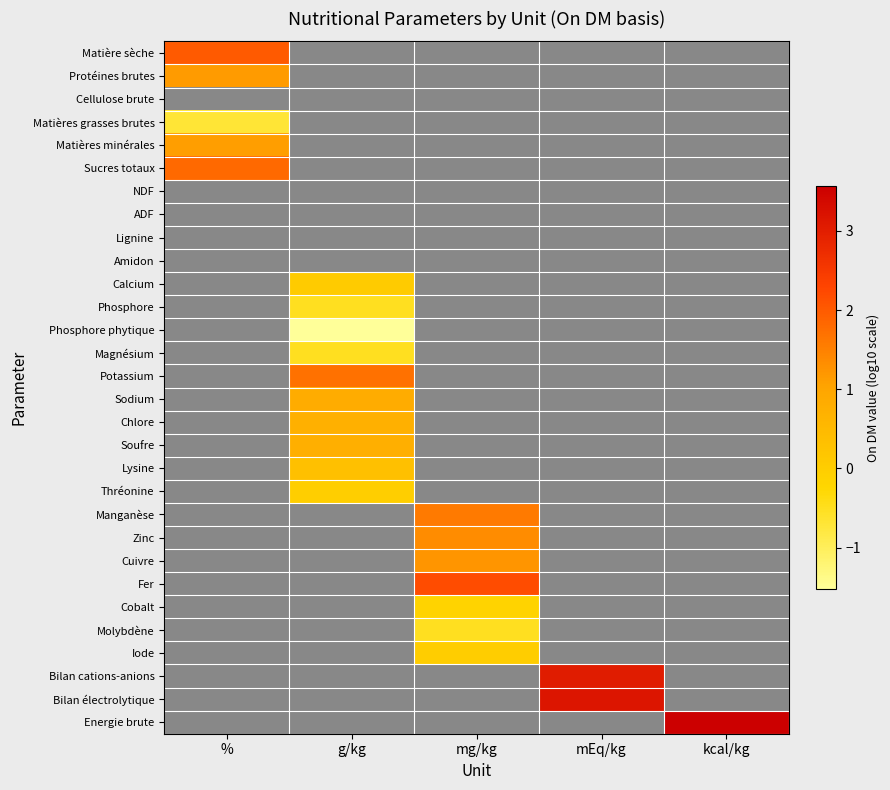

How many values in Zinc are above zero?

1